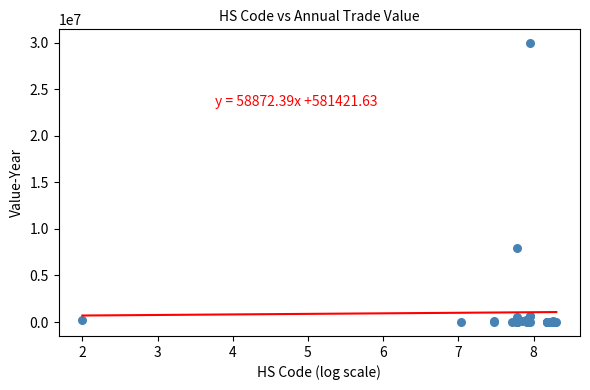

What Y value in the scatter plot is closest to 14960762?

7951890